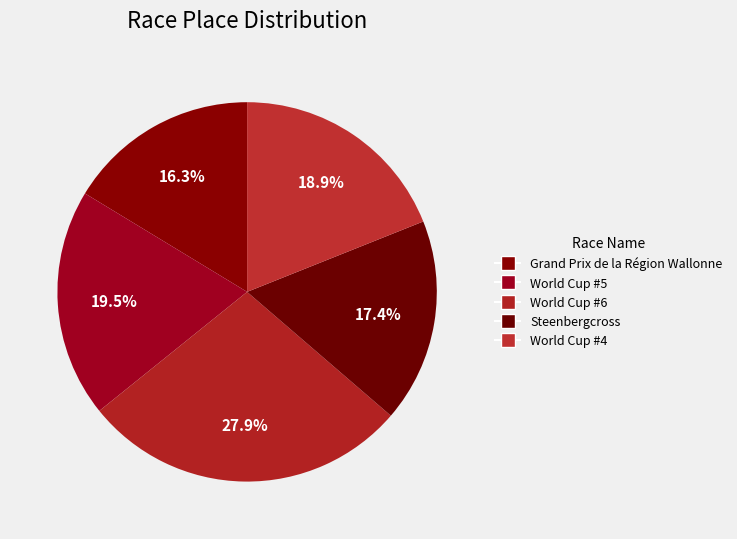

To the nearest percent, what percentage of the pie is World Cup #4?

19%